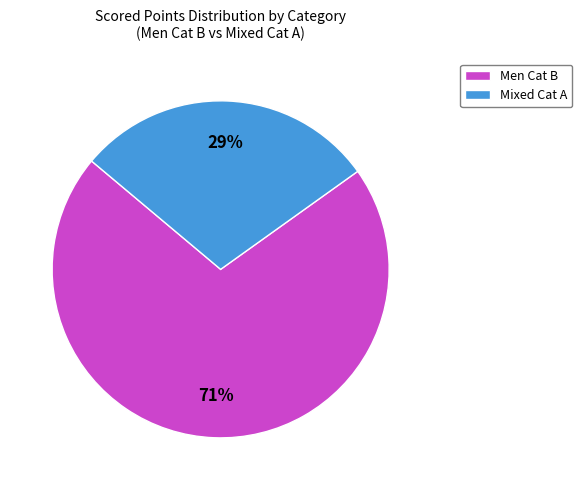

Rank the categories by value from lowest to highest.

Mixed Cat A, Men Cat B